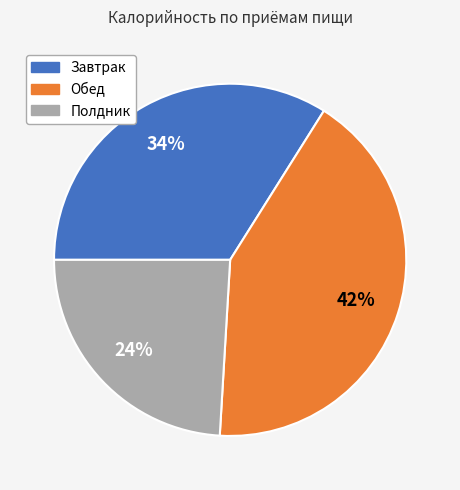

What is the smallest slice in the pie chart?

Полдник